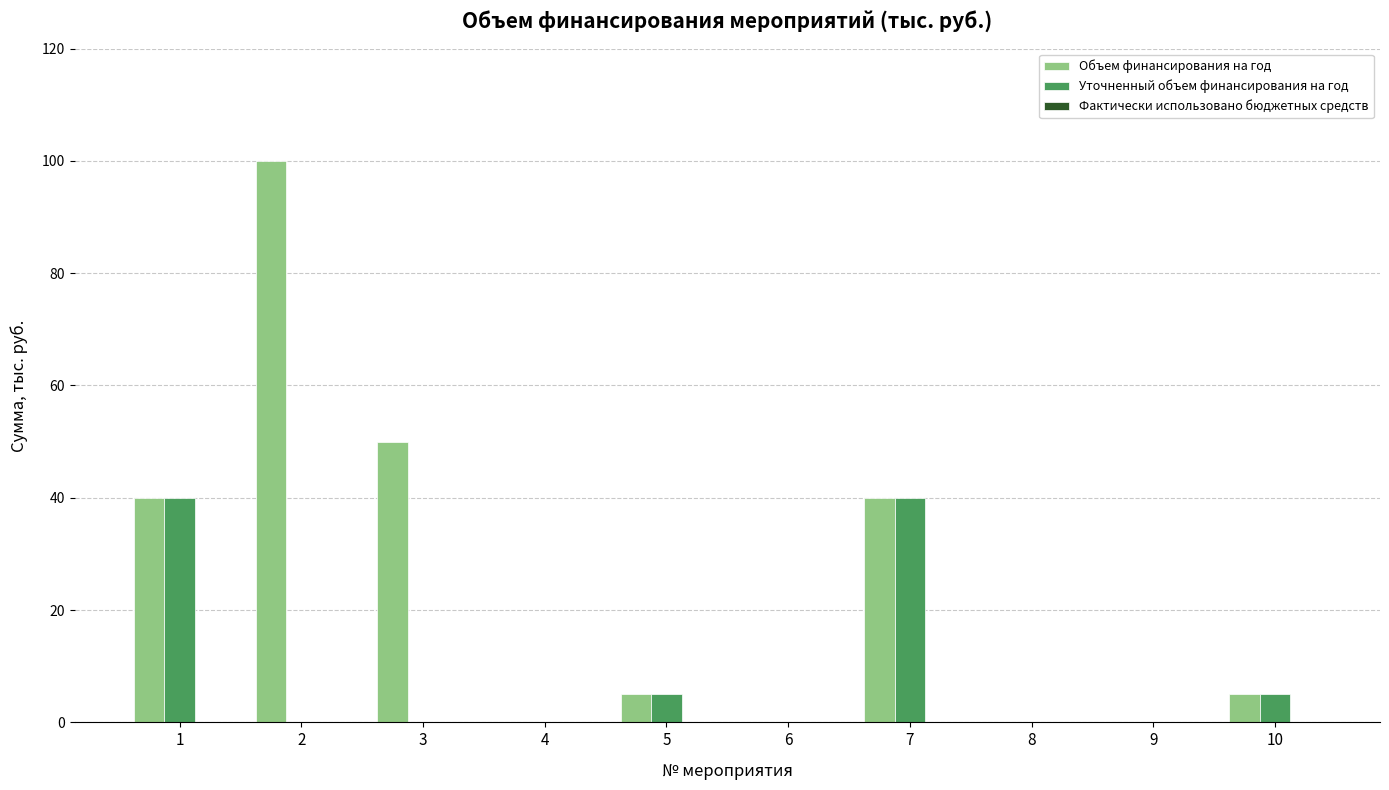

The Уточненный объем финансирования на год series shows 0 at 3. True or false?

True